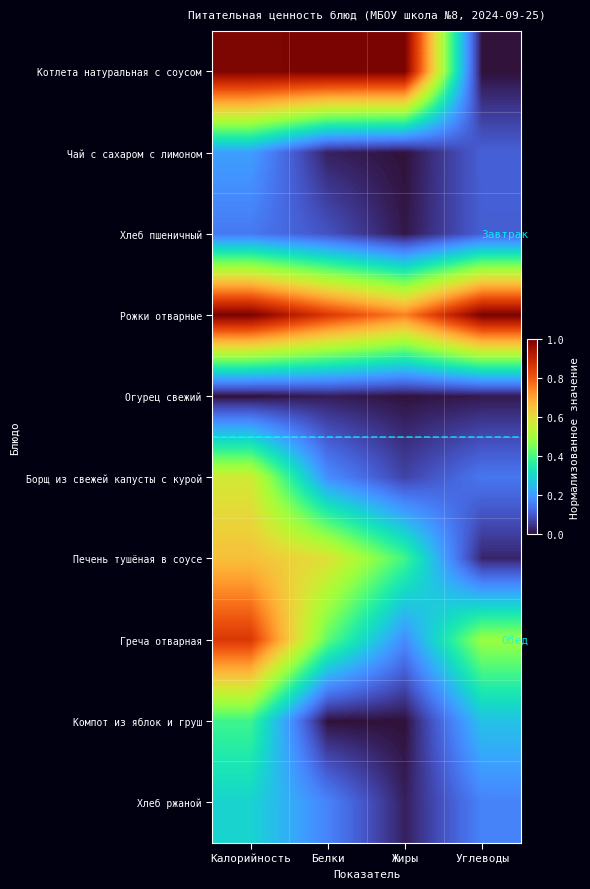

What is the total value across all series at Калорийность?

5.1